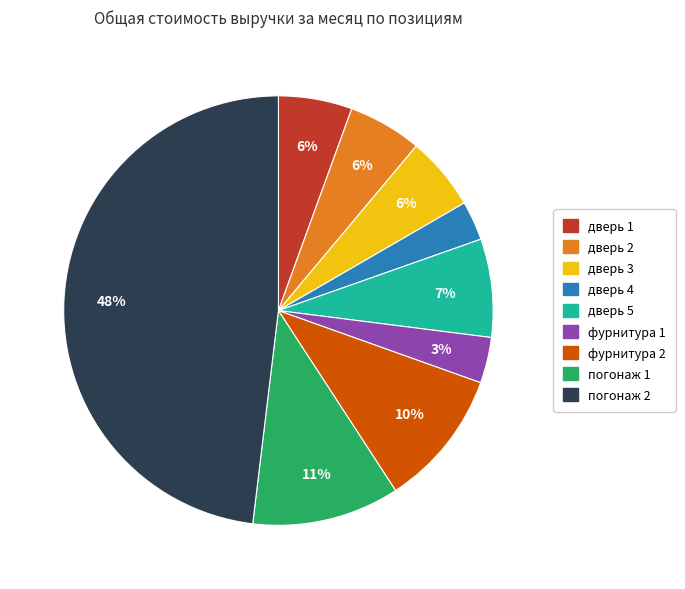

Is дверь 2 the majority of the pie?

No